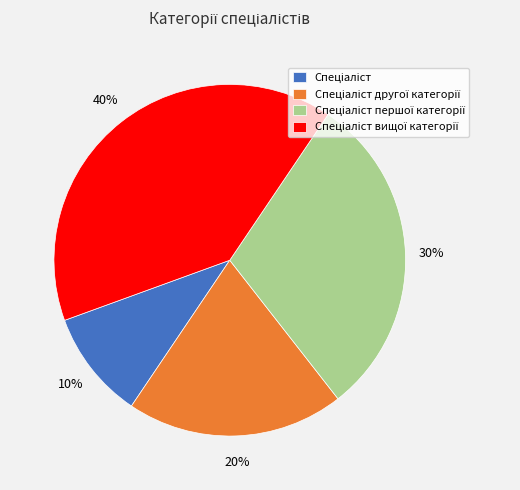

Does any single category account for the majority?

No